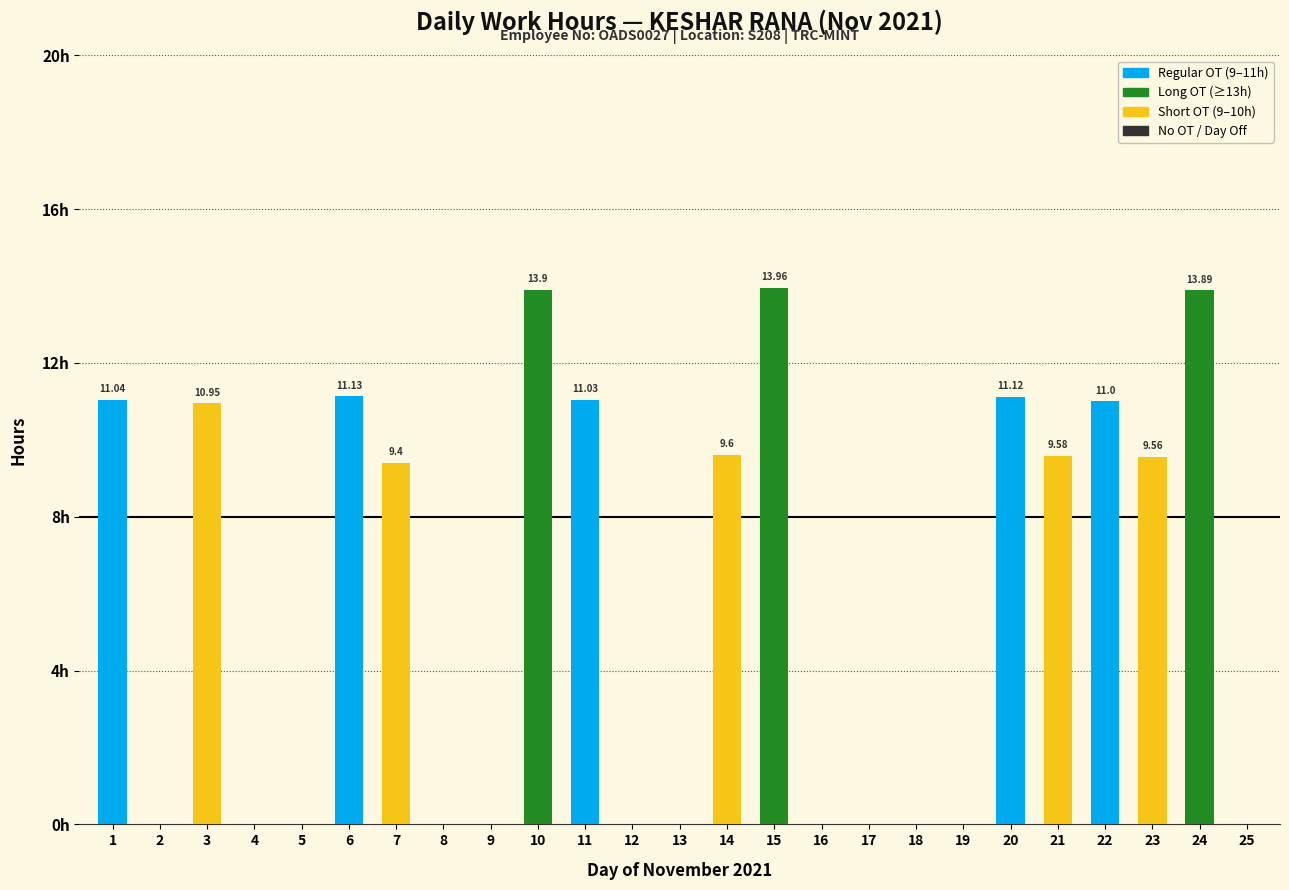

Are the bars horizontal?

No